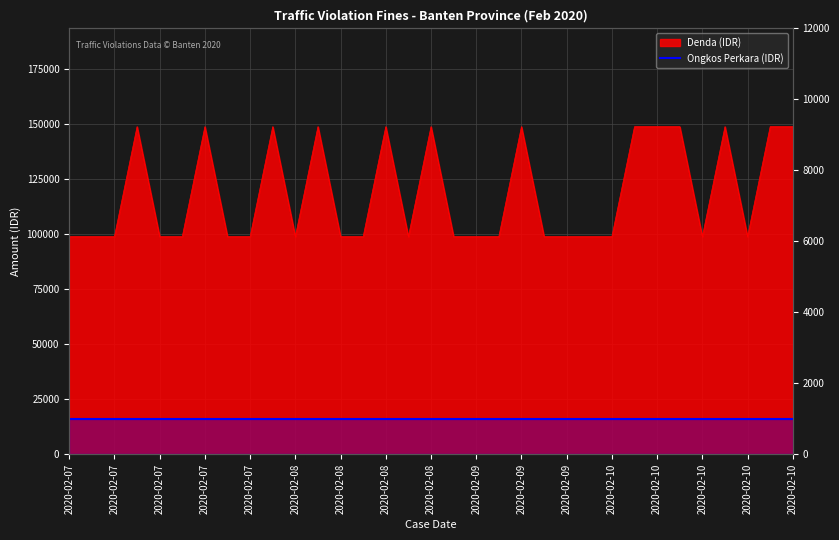

What is the value of the 12th point from the left?

99000